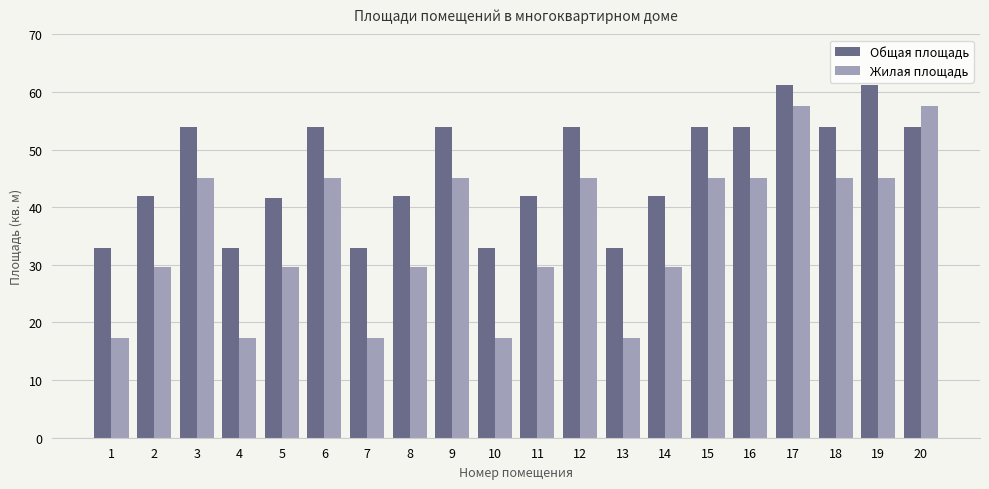

Rank the series at 14 from lowest to highest value.

Жилая площадь, Общая площадь